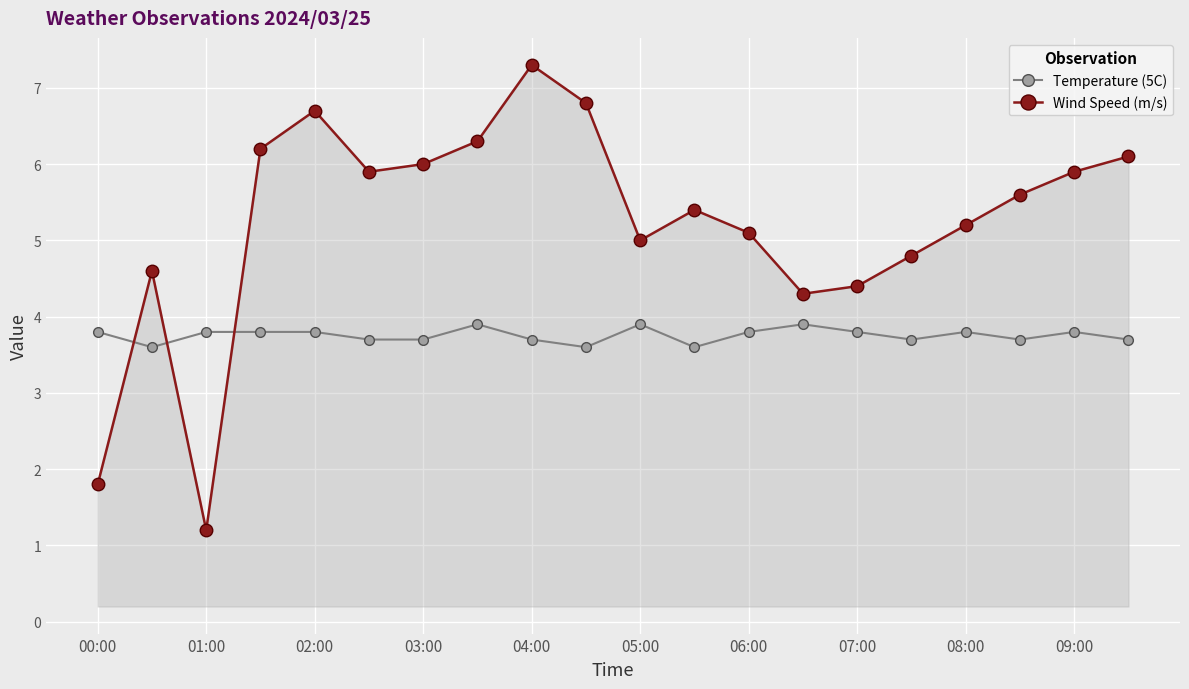

What is the minimum value shown in the chart?

1.2